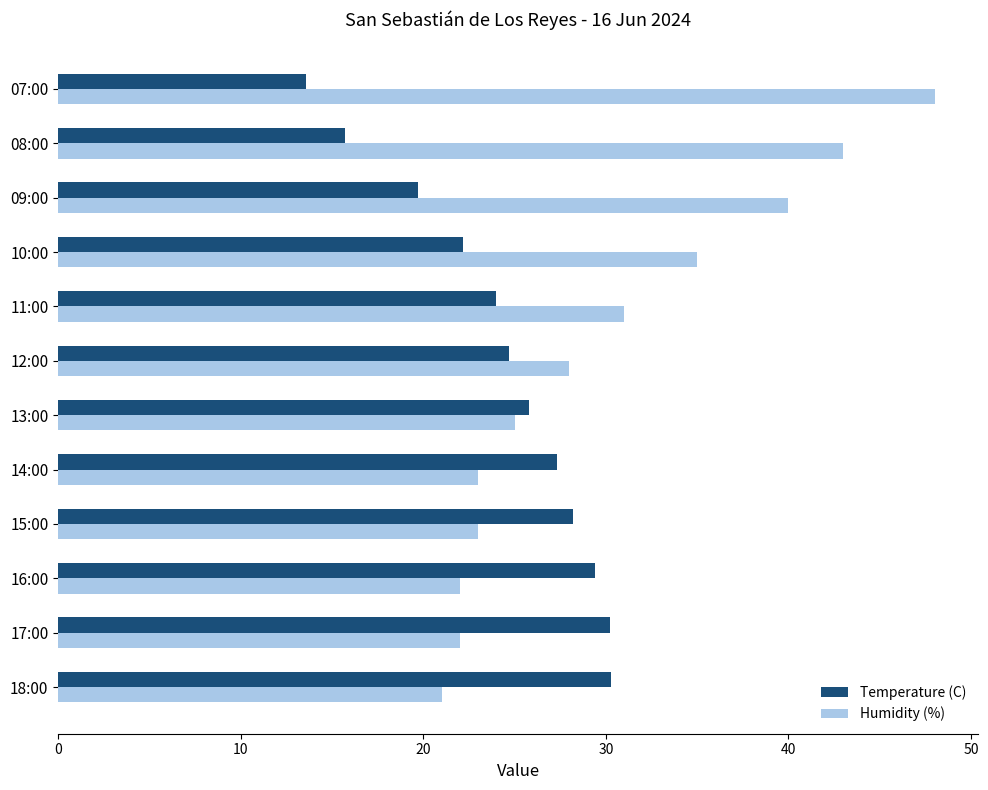

Rank the series at 15:00 from highest to lowest value.

Temperature (C), Humidity (%)